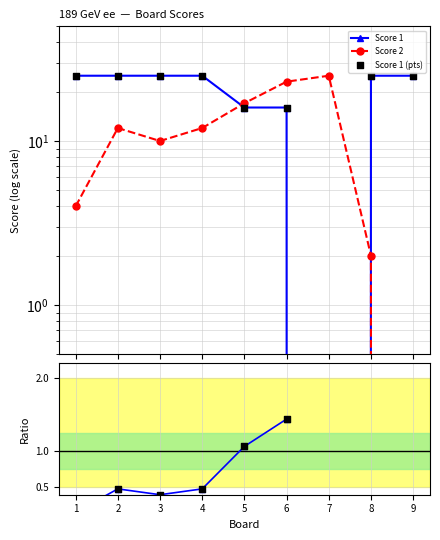

At which category is the sum across all series the highest?

2